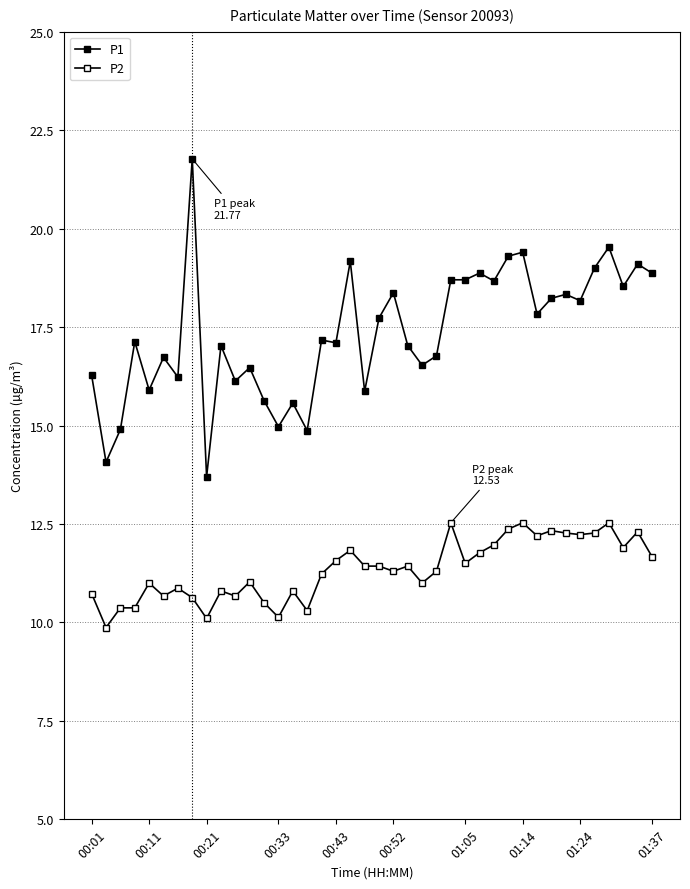

What is the minimum value for P1?

13.7